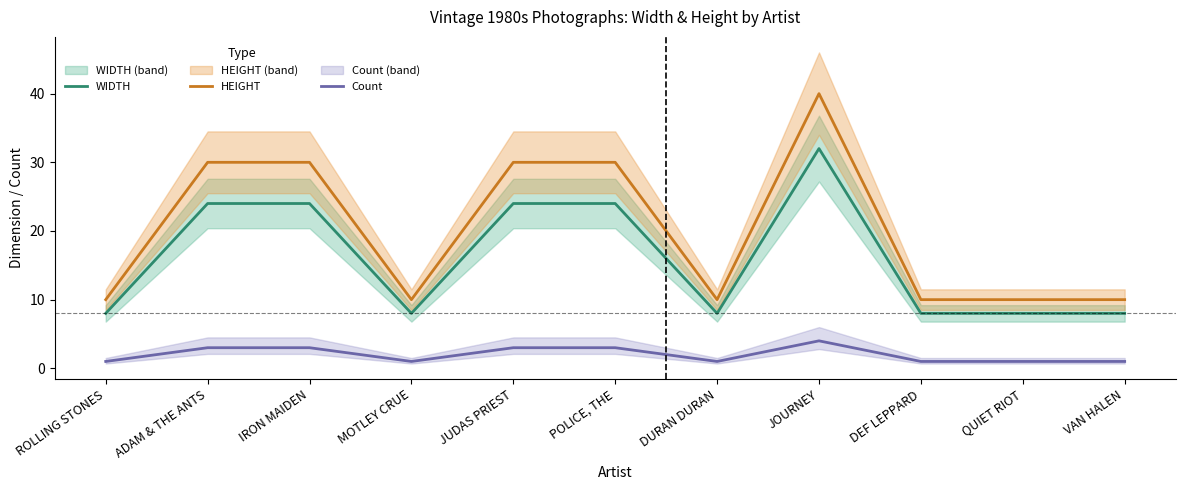

How many values in the HEIGHT series exceed 10?

5